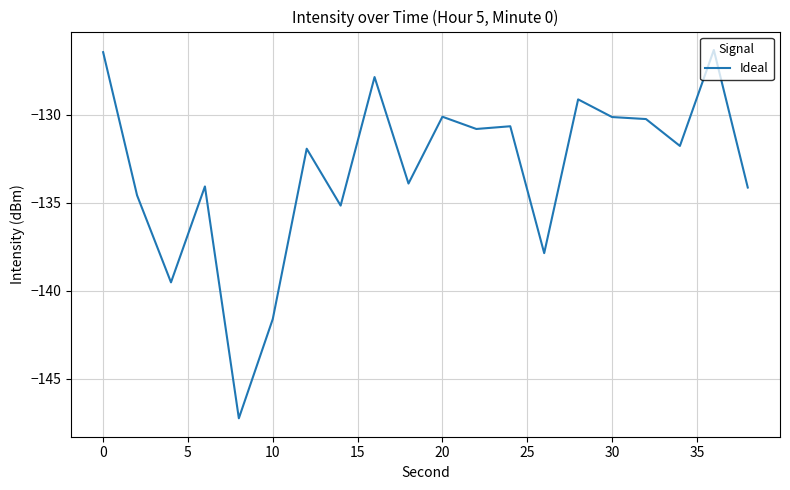

What is the minimum value shown in the chart?

-147.2